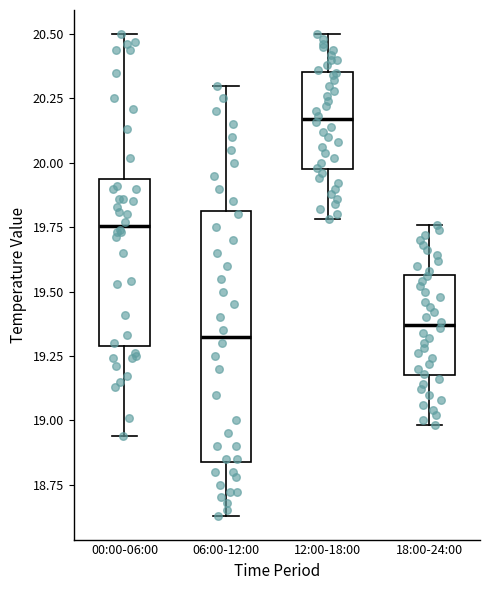

Which box is the tallest, from its lower edge to its upper edge?

06:00-12:00